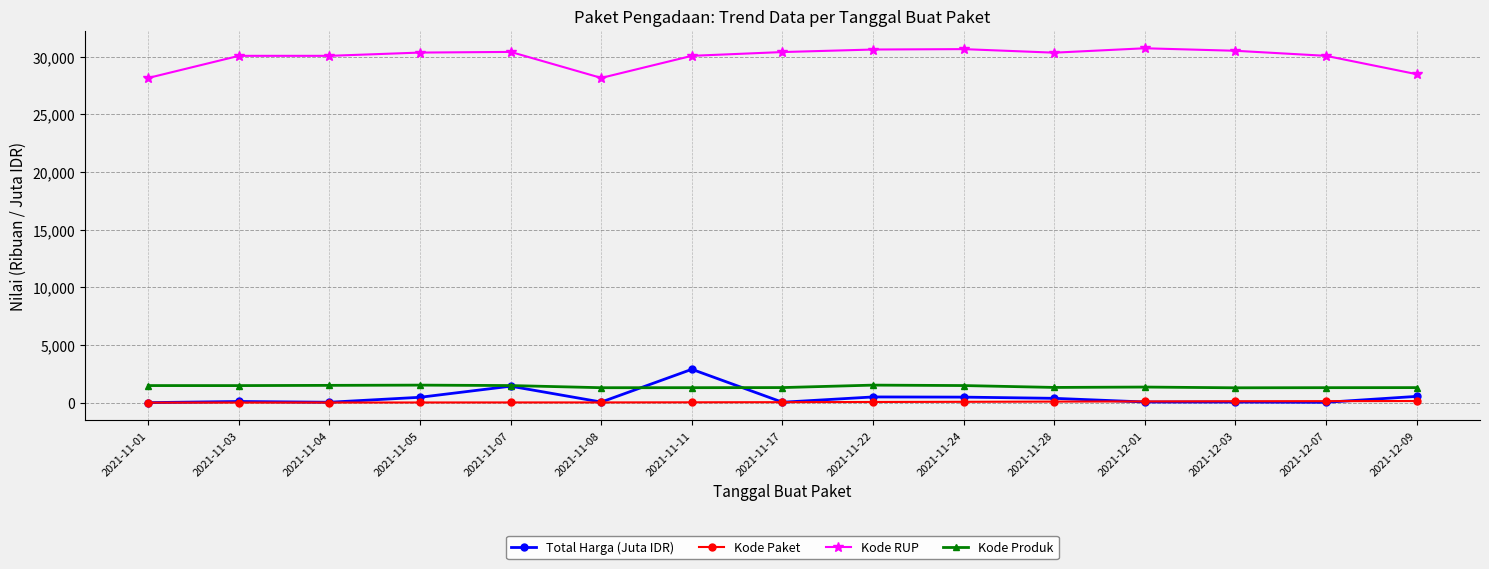

True or false: Kode RUP has more than 1 points higher than both neighbors.

True